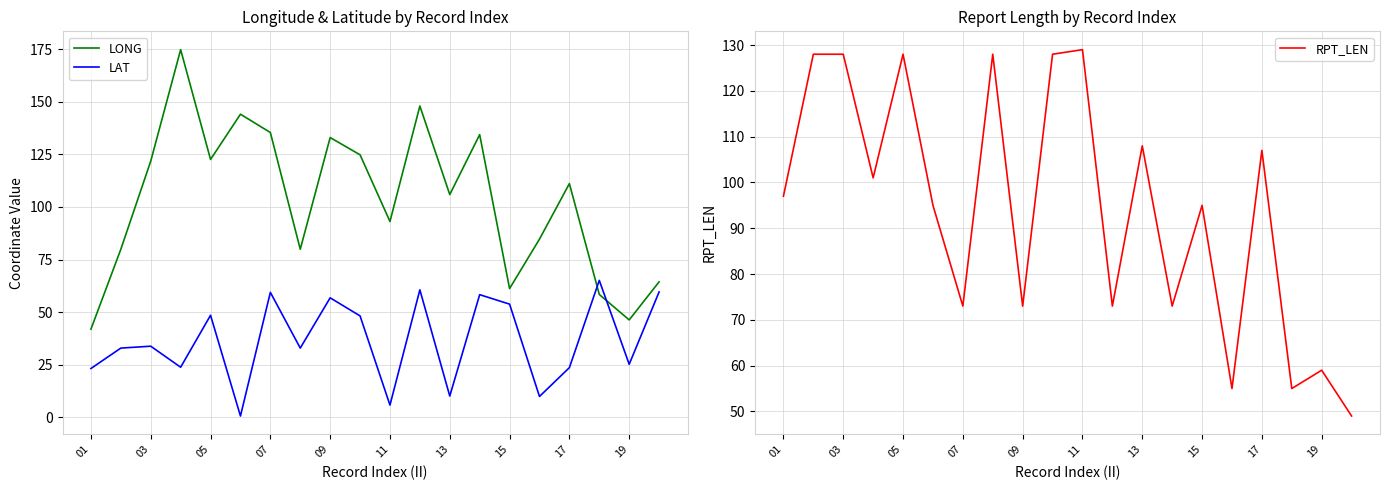

The LONG series shows 133.0 at 09. True or false?

True